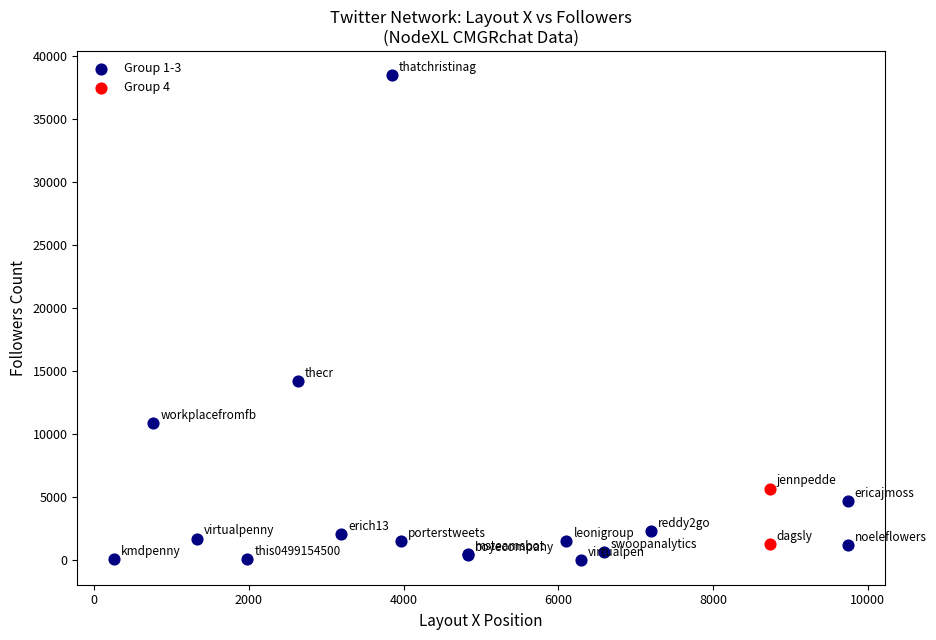

Which series has the largest Y range (max minus min)?

Group 1-3